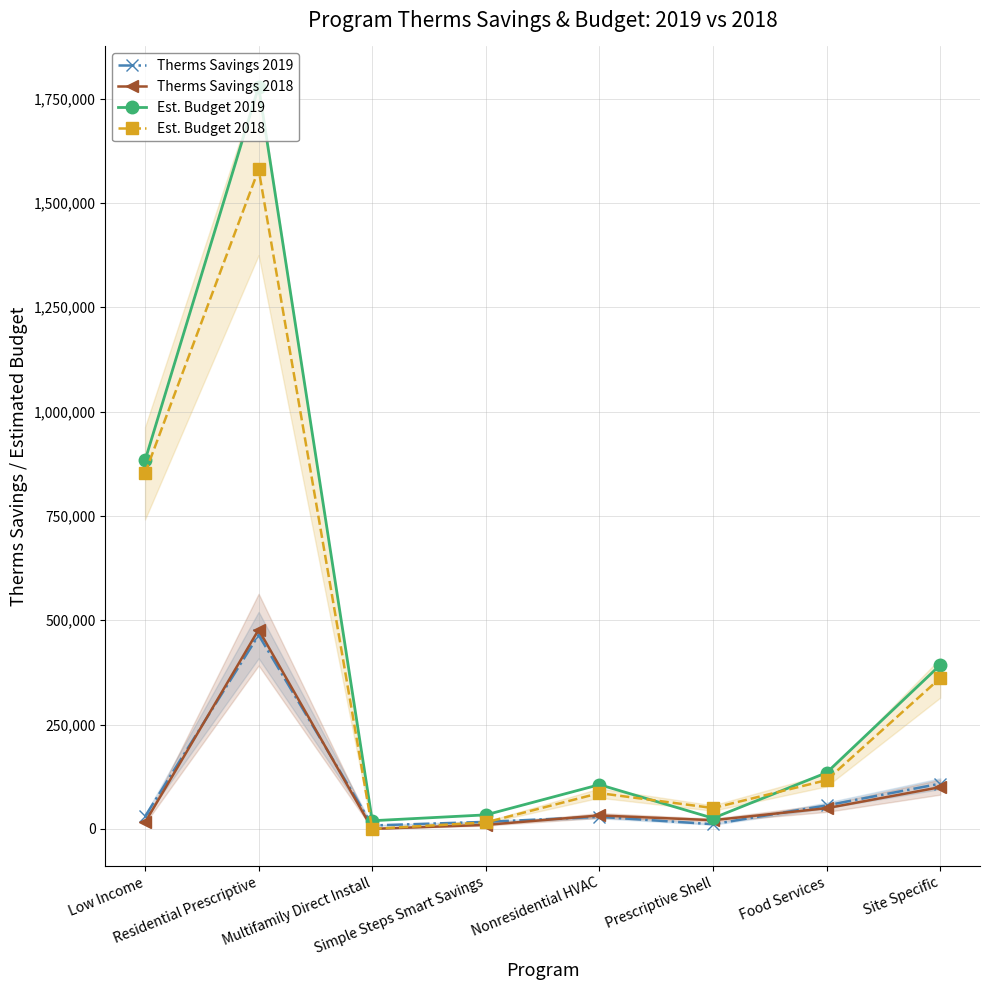

In Est. Budget 2019, how many points are higher than both neighbors (excluding endpoints)?

2